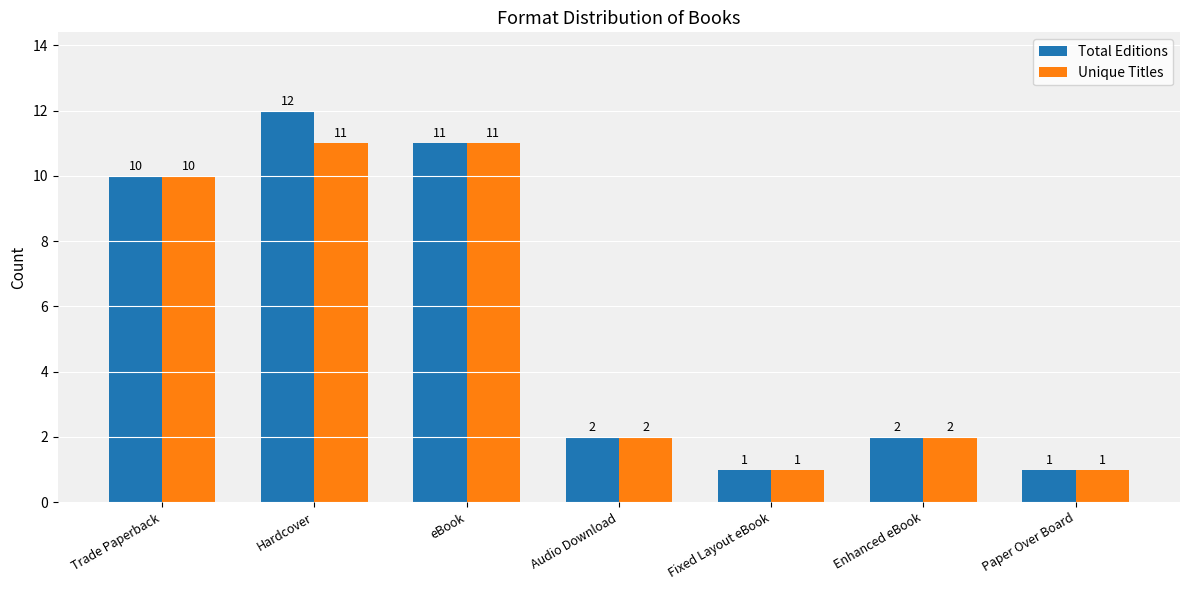

What are all the series names shown in the legend?

Total Editions, Unique Titles